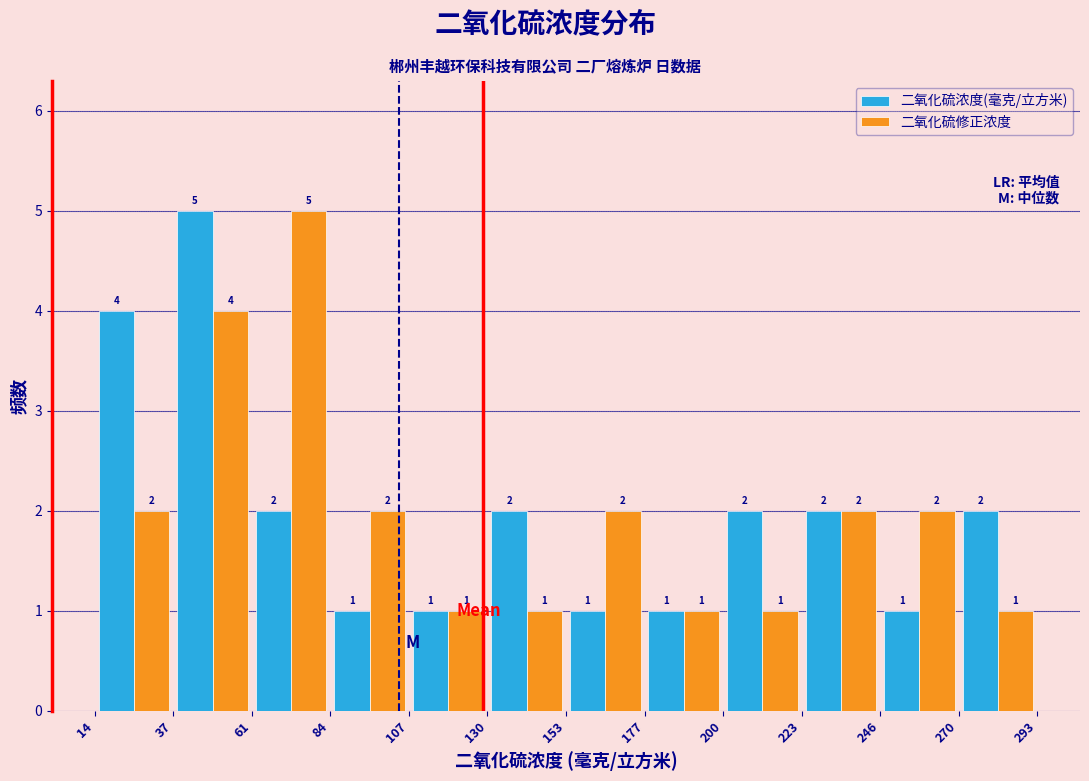

What is the height of the 二氧化硫修正浓度 bar covering 177 to 200 on the x-axis?

1